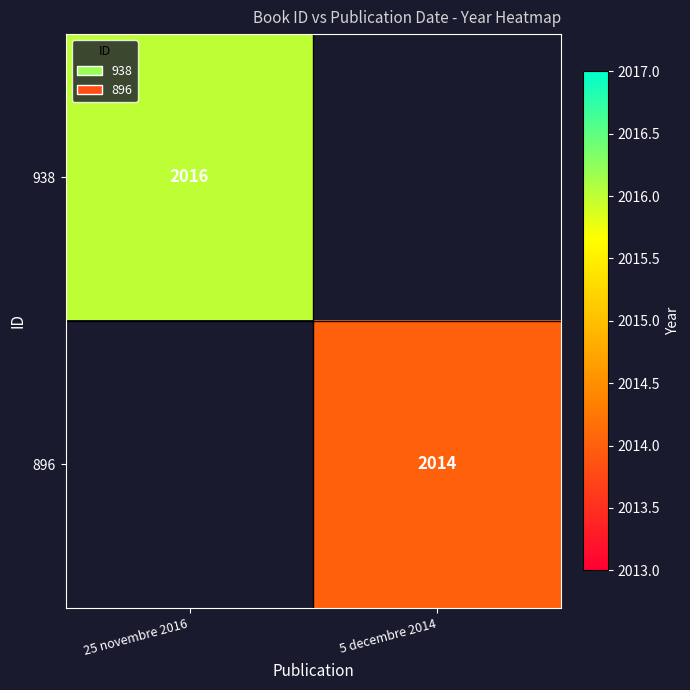

The 896 series shows 2014 at 5 decembre 2014. True or false?

True